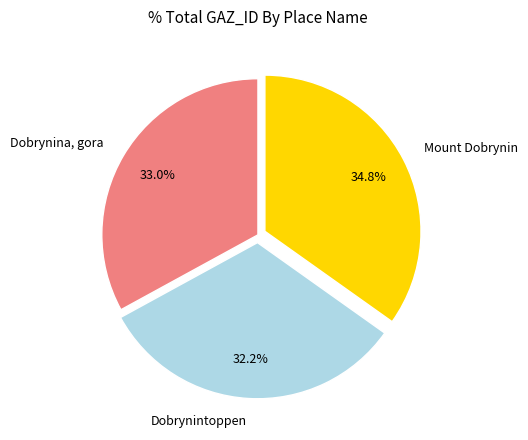

Count the number of slices in the pie.

3